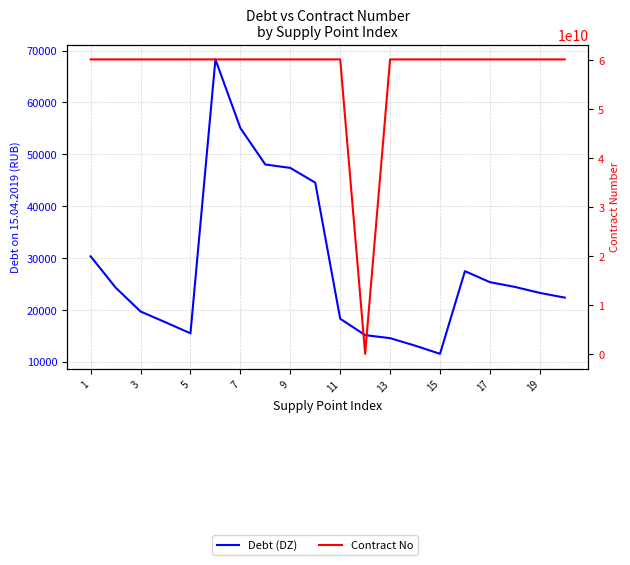

Rank the series by their average value, from highest to lowest.

Contract No, Debt (DZ)